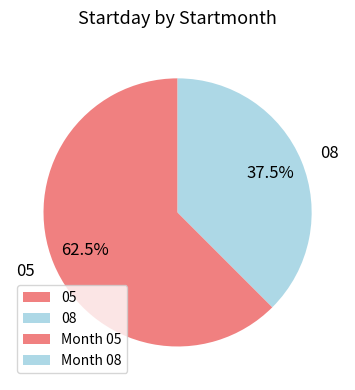

Which has a higher value, 08 or 05?

05